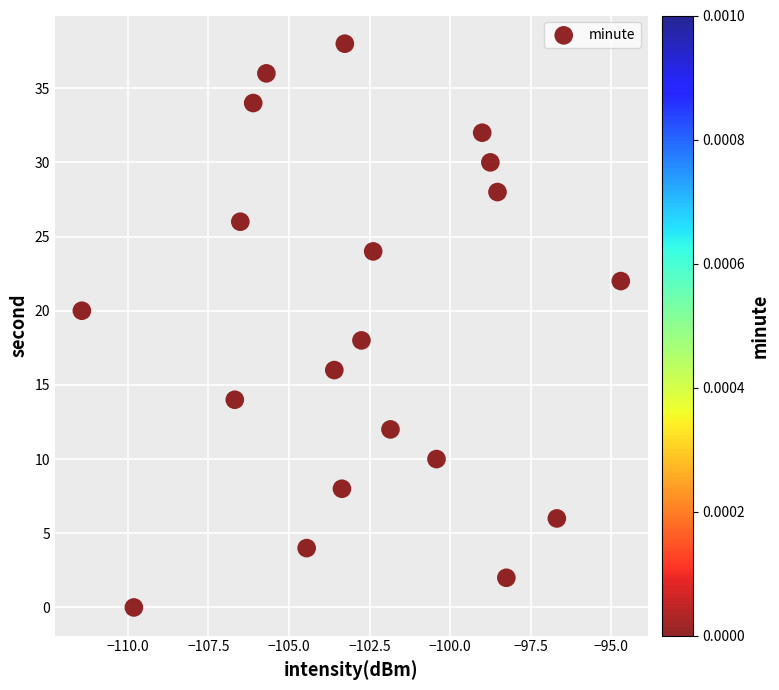

Count the number of points in this scatter plot.

20